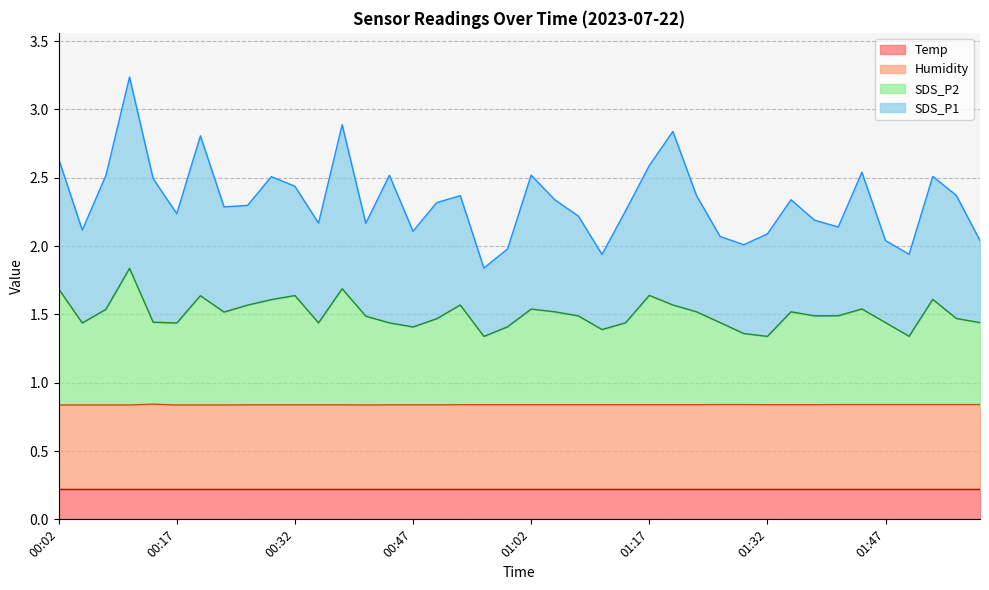

At which label is Humidity closest to 0?

00:02